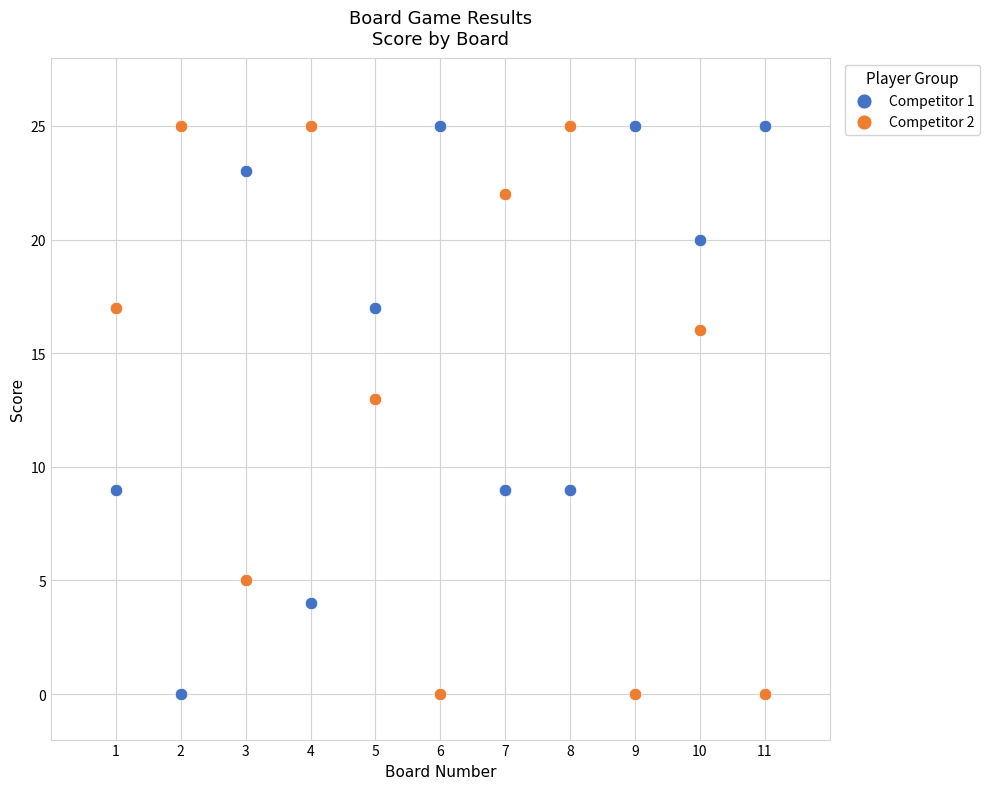

Across all series, what Y value is closest to 12?

13